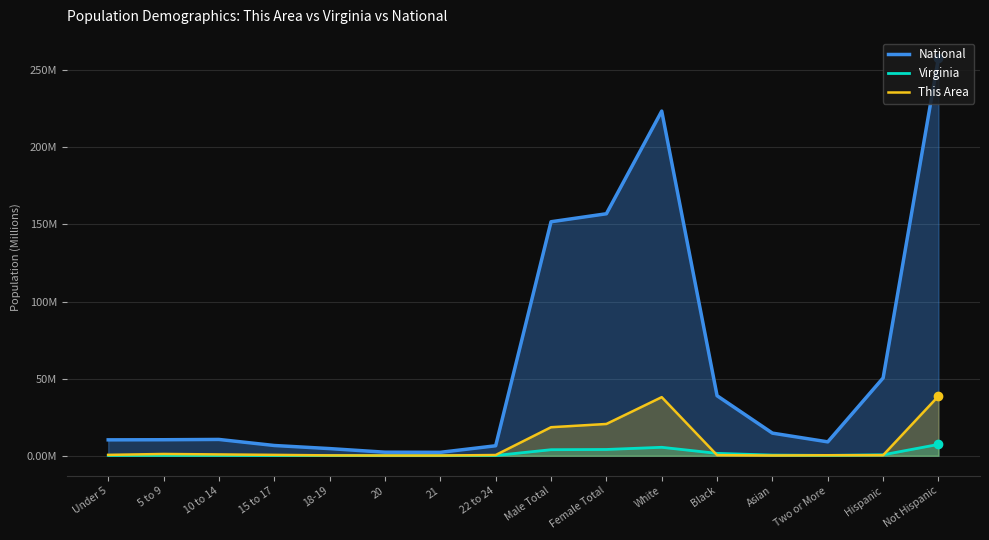

What is the value of the This Area point at the 5th from the left?

0.2